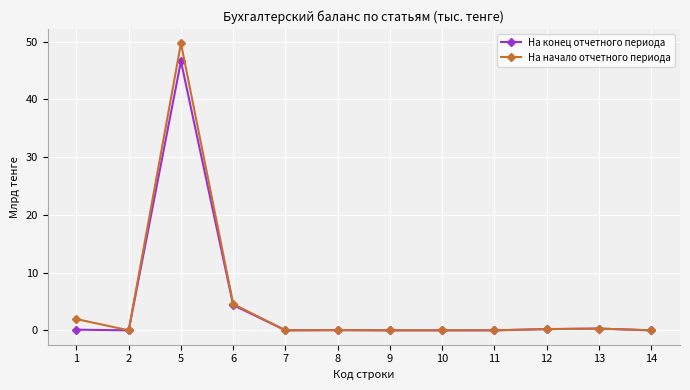

What is the sum of all На начало отчетного периода values?

56.7